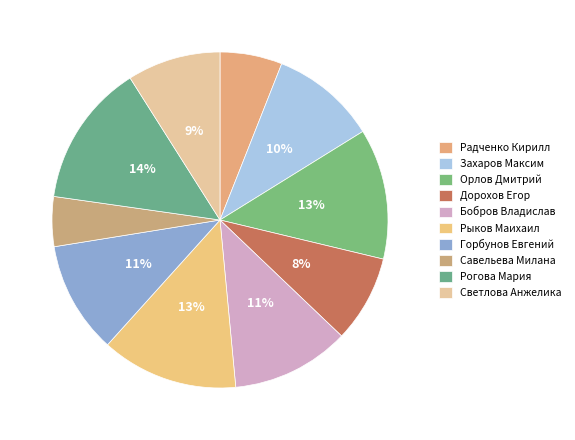

Count the number of slices in the pie.

10